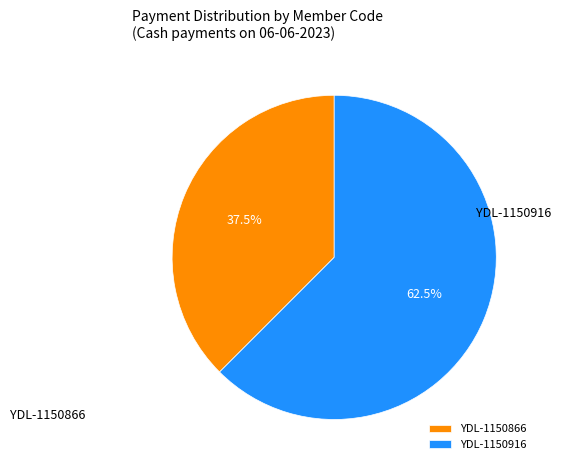

Count the number of slices in the pie.

2